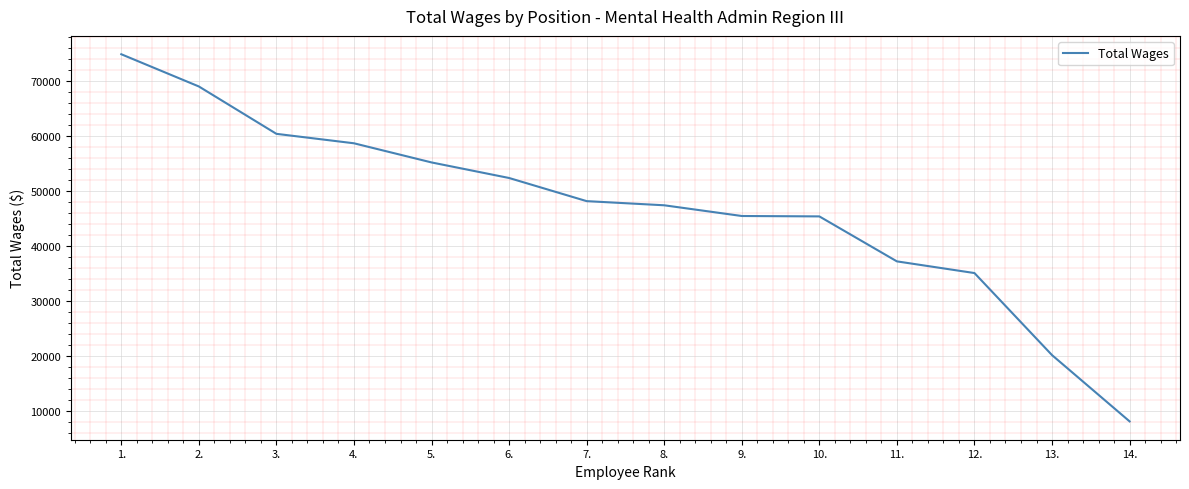

What is the maximum value shown in the chart?

74953